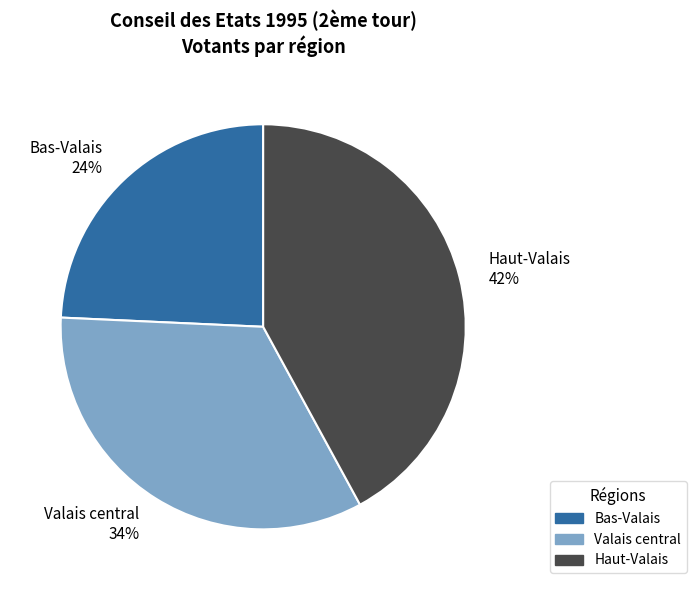

To the nearest percent, what is the difference between the Haut-Valais and Bas-Valais slice percentages?

18%